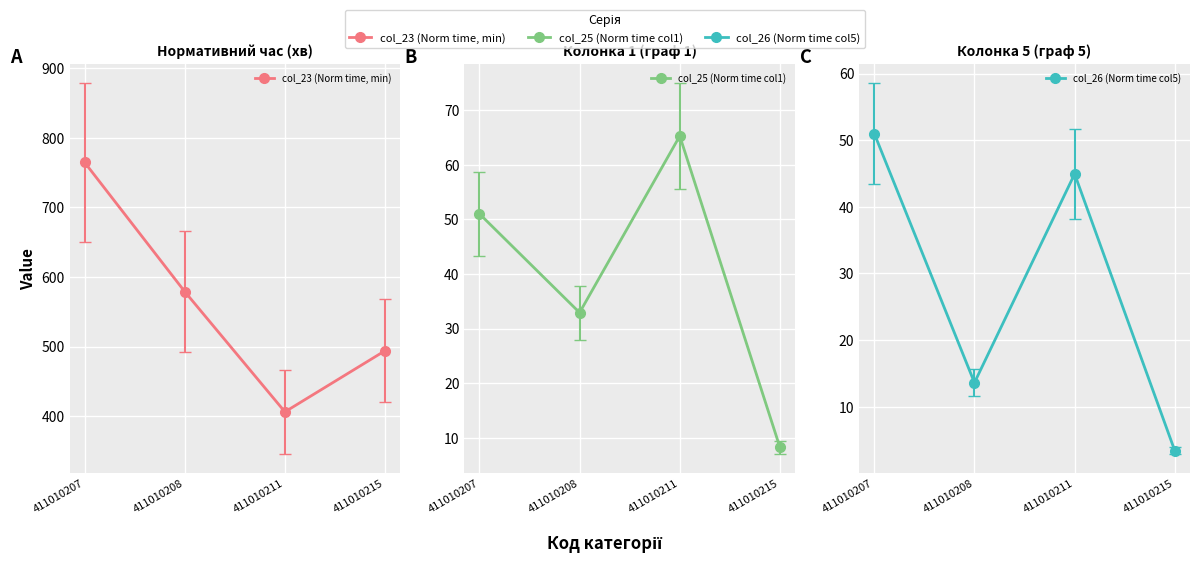

How many data points does each series have?

4